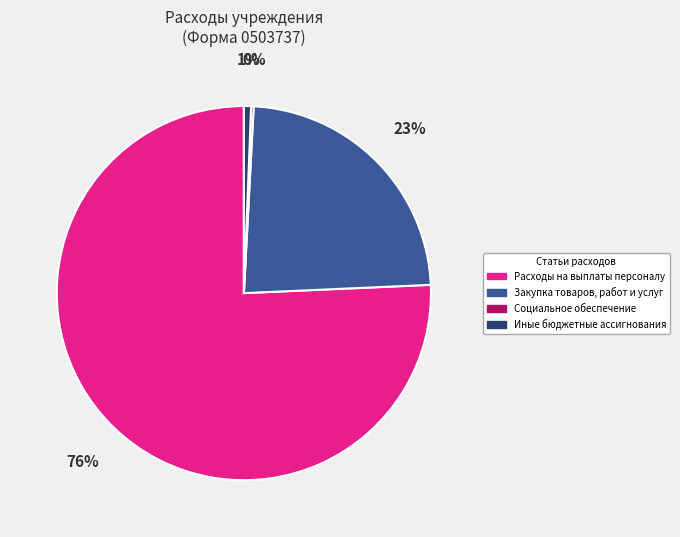

Combined, do Иные бюджетные ассигнования and Расходы на выплаты персоналу account for over 50%?

Yes